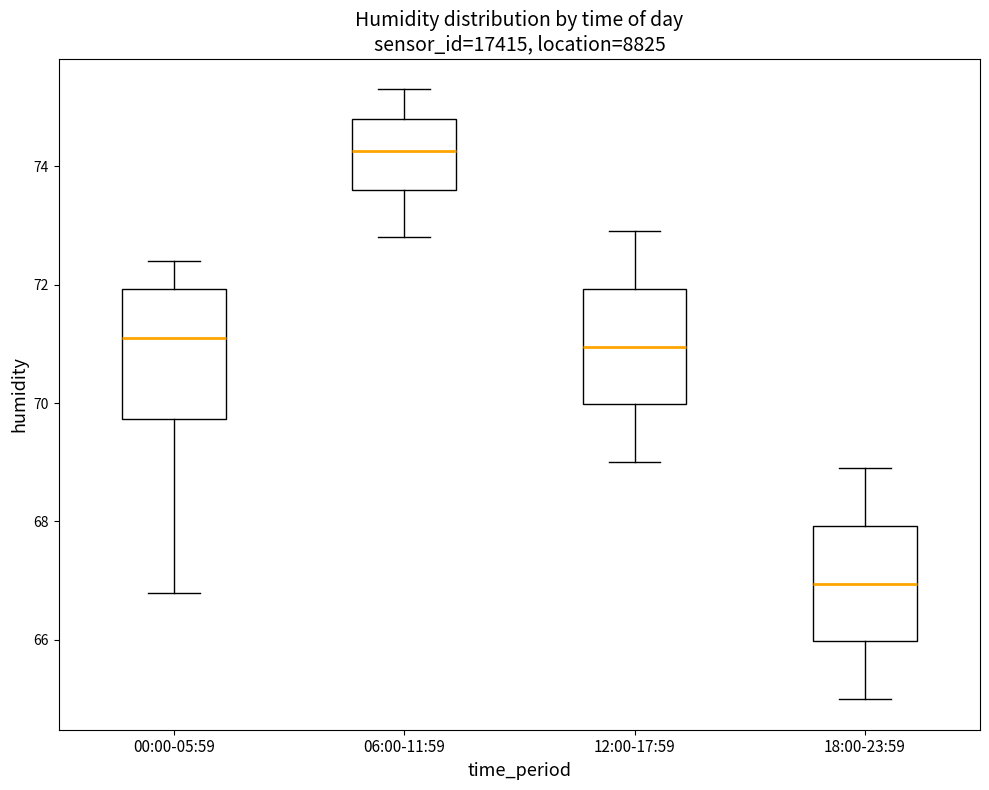

Comparing the boxes themselves (not the whiskers), which one is the tallest?

00:00-05:59